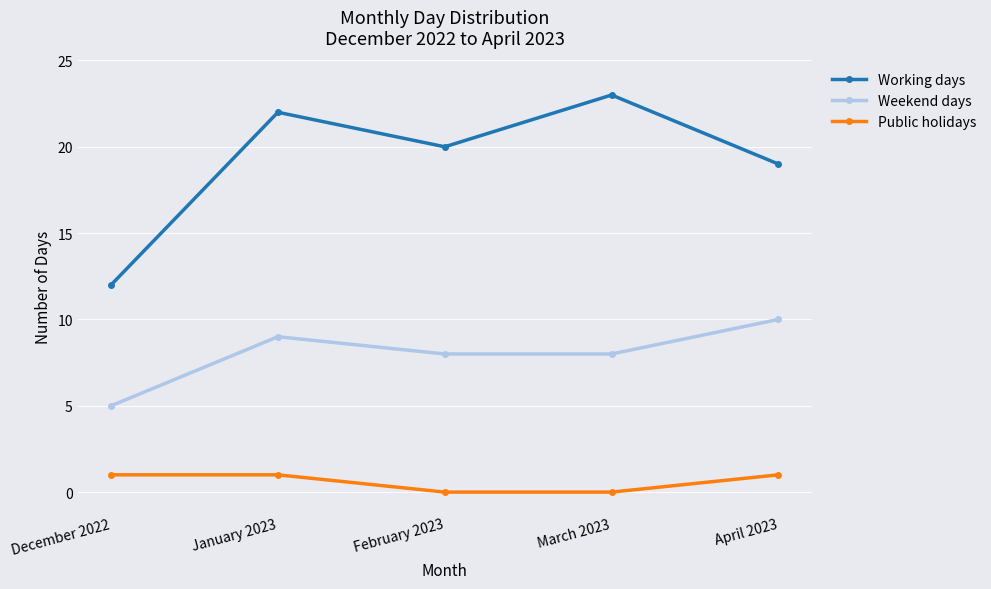

How many Weekend days values are between 8 and 9?

3